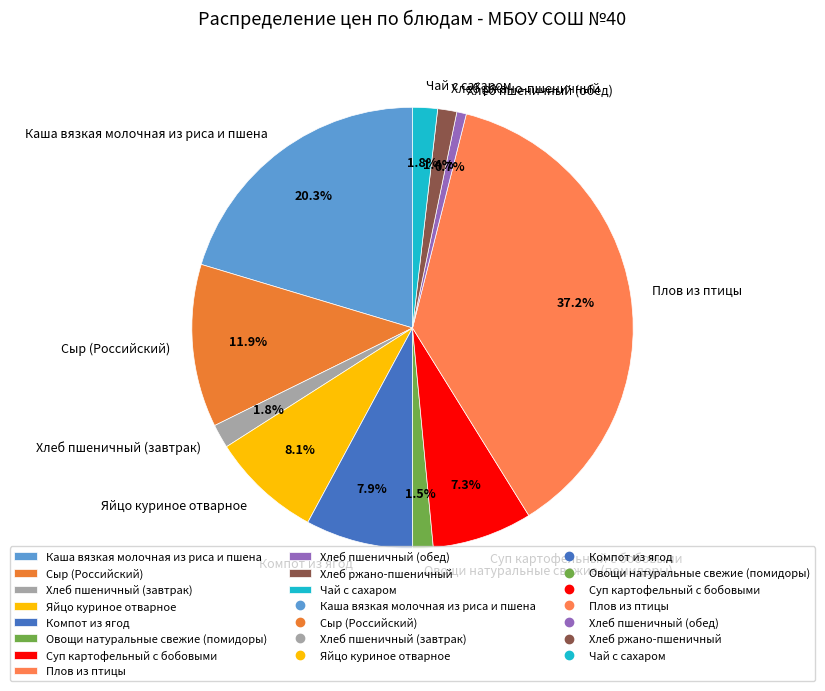

Which category has the smallest portion of the pie?

Хлеб пшеничный (обед)